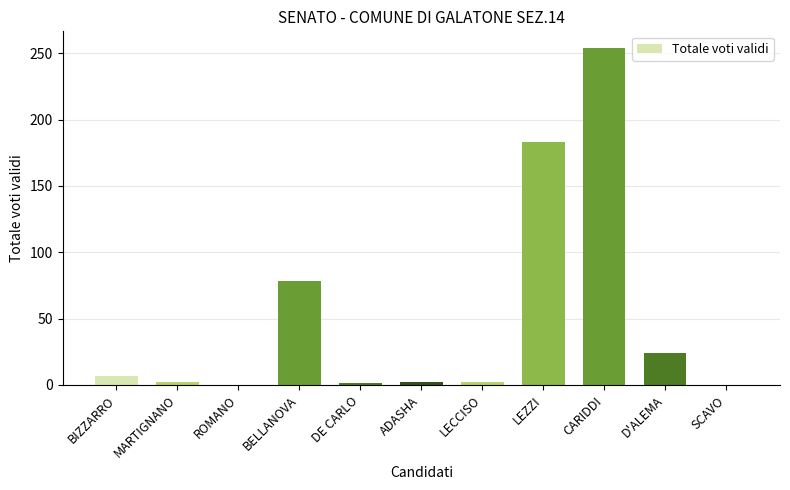

What is the maximum value shown in the chart?

254